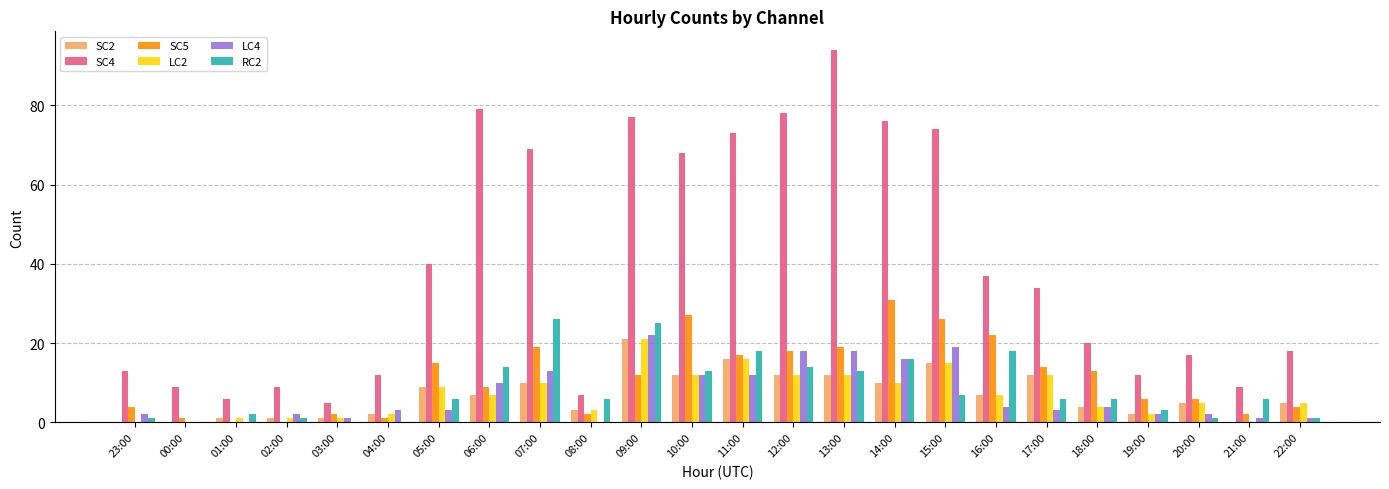

What is the greatest value displayed?

94